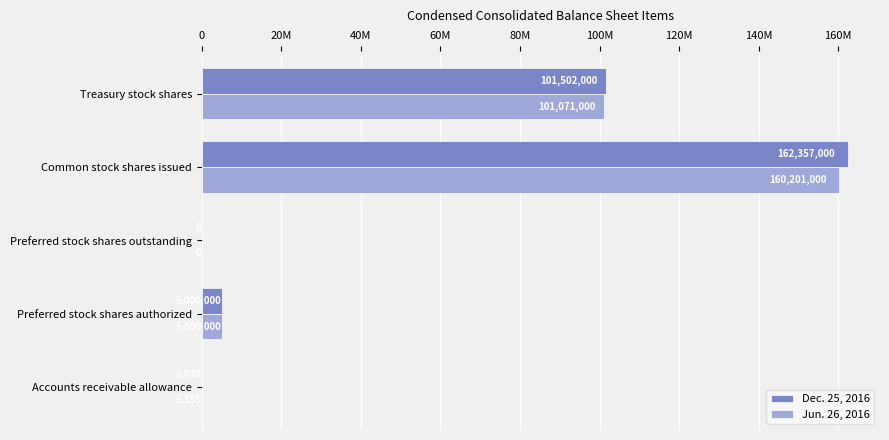

At which label is Dec. 25, 2016 closest to 81178500?

Treasury stock shares